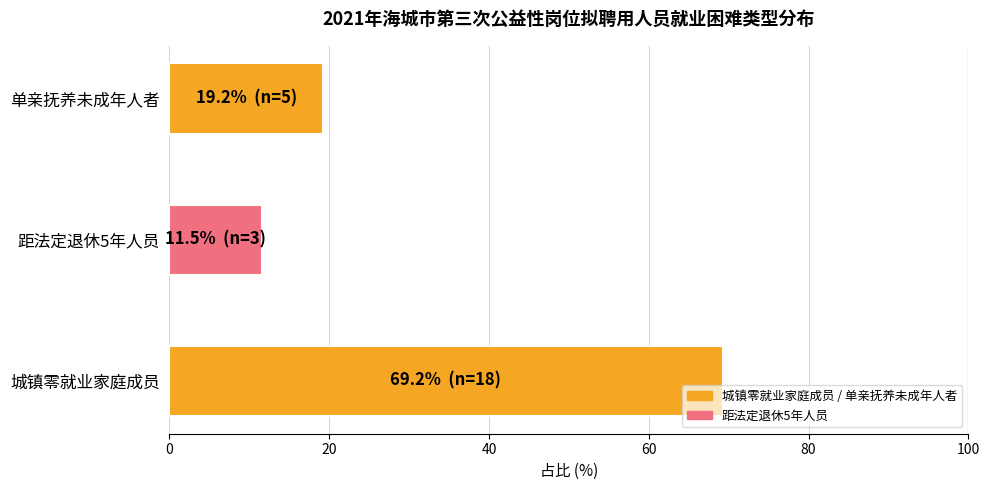

The value at 城镇零就业家庭成员 is 69.2. True or false?

True